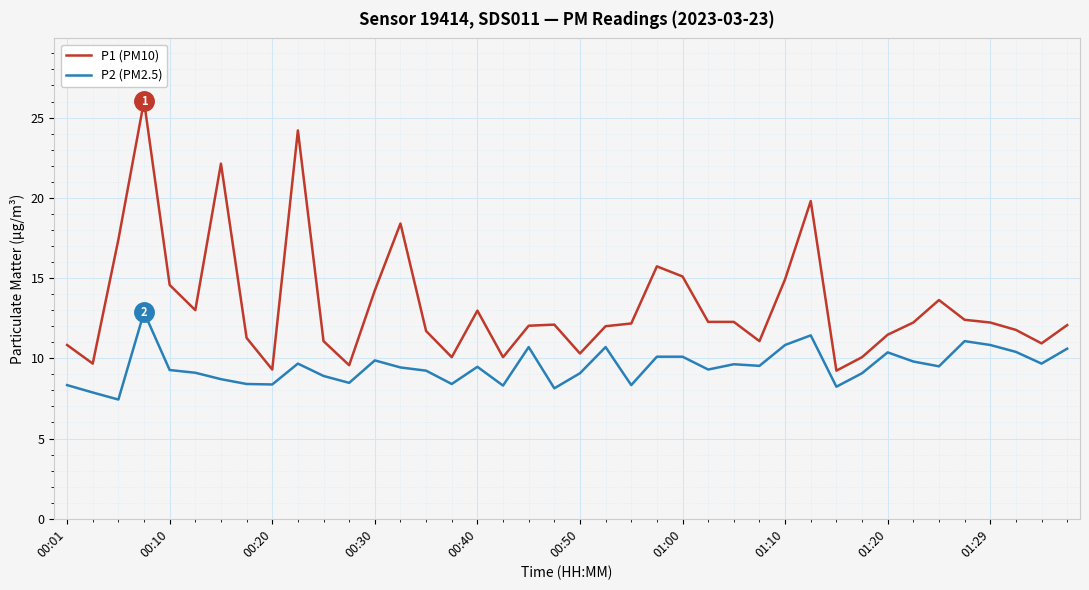

True or false: P1 (PM10) and P2 (PM2.5) cross at least once.

False